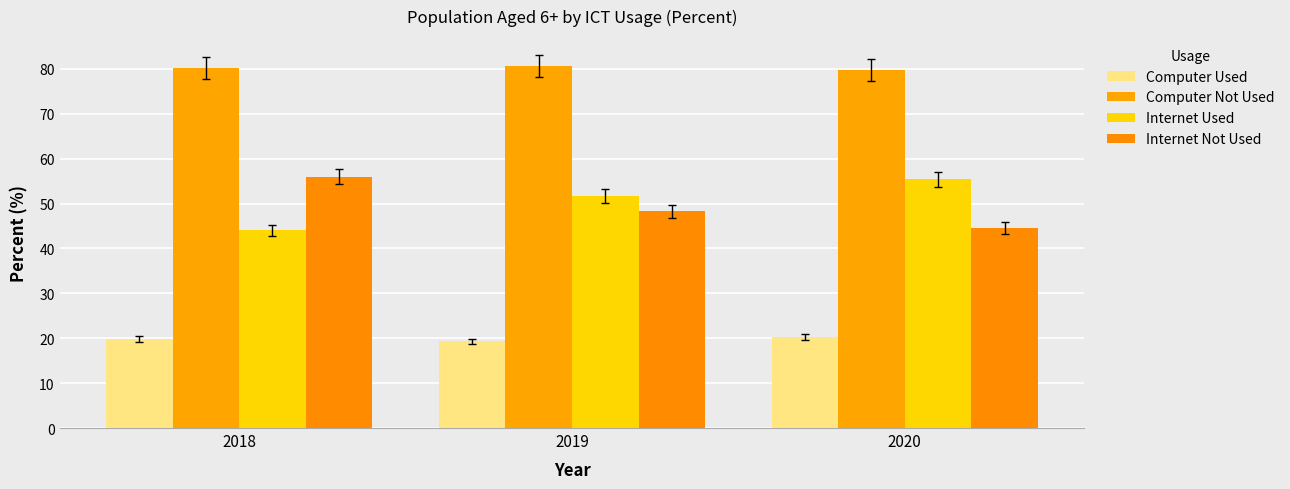

Which label corresponds to the largest value in the chart?

2019